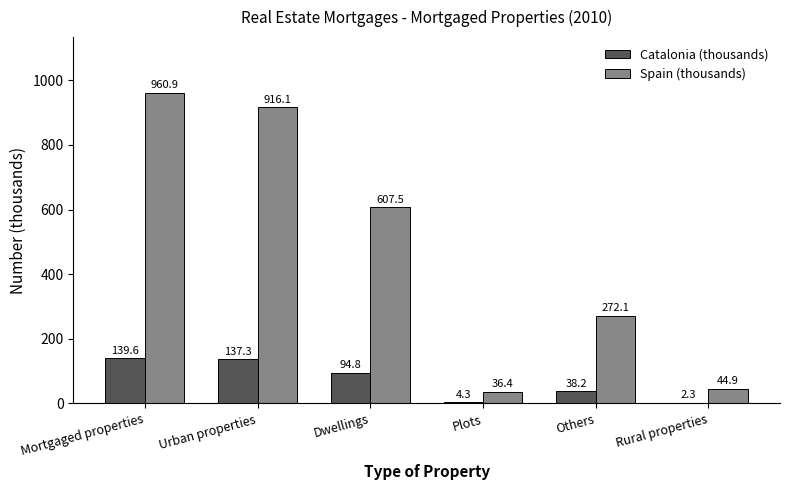

At which category is the sum across all series the highest?

Mortgaged properties